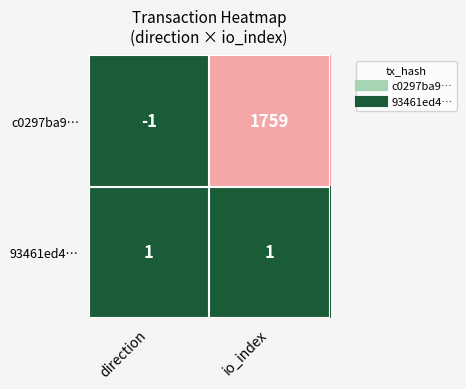

Reading right to left, extract all data points from this chart.

c0297ba9…: 1759	-1
93461ed4…: 1	1